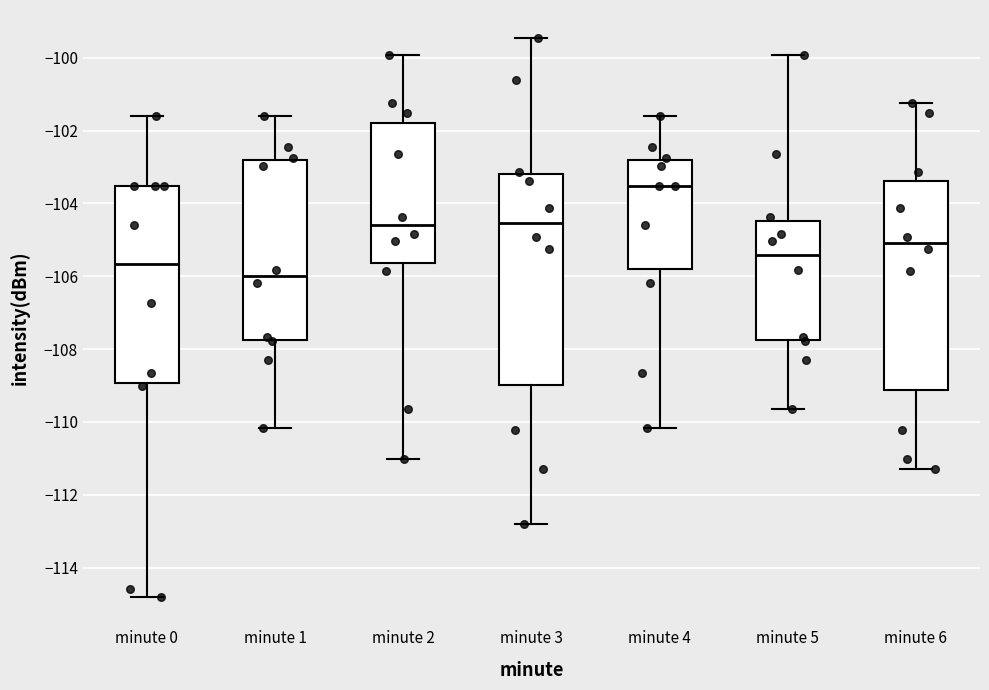

Reading left to right, read every box against the y-axis: the position of its median line, the range the box covers, and the ends of its whiskers. The values are not printed on the chart, so give them approximately, as read against the axis.

minute 0: median -105.6, box -109.0 to -103.6, whiskers -114.8 to -101.6
minute 1: median -106.0, box -107.8 to -102.8, whiskers -110.2 to -101.6
minute 2: median -104.6, box -105.6 to -101.8, whiskers -111.0 to -100.0
minute 3: median -104.6, box -109.0 to -103.2, whiskers -112.8 to -99.4
minute 4: median -103.6, box -105.8 to -102.8, whiskers -110.2 to -101.6
minute 5: median -105.4, box -107.8 to -104.4, whiskers -109.6 to -100.0
minute 6: median -105.0, box -109.2 to -103.4, whiskers -111.2 to -101.2